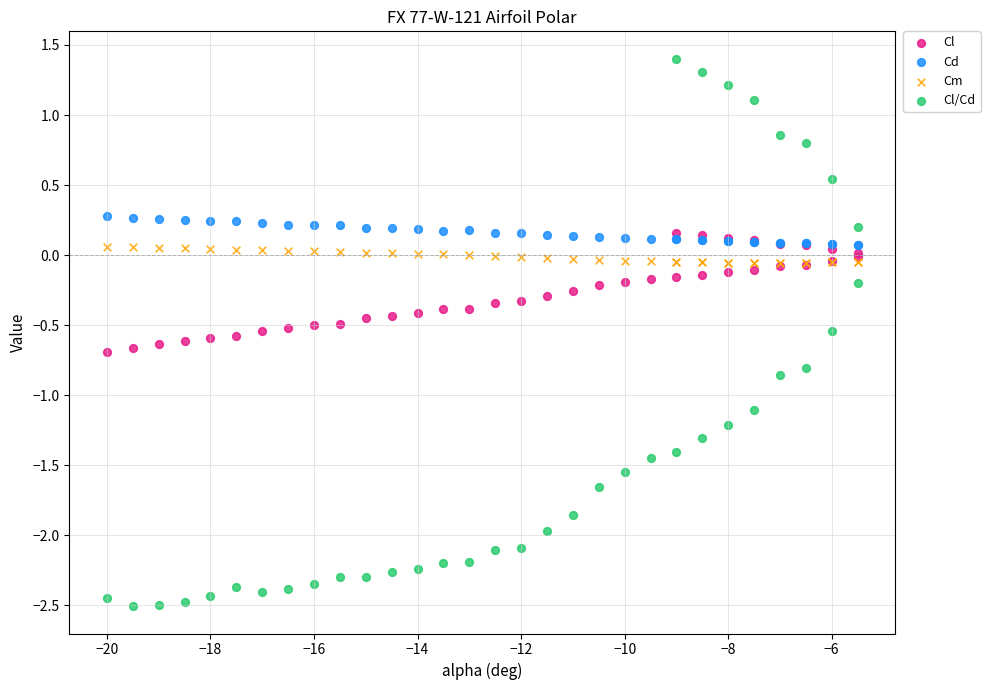

Which series reaches the maximum Y coordinate?

Cl/Cd